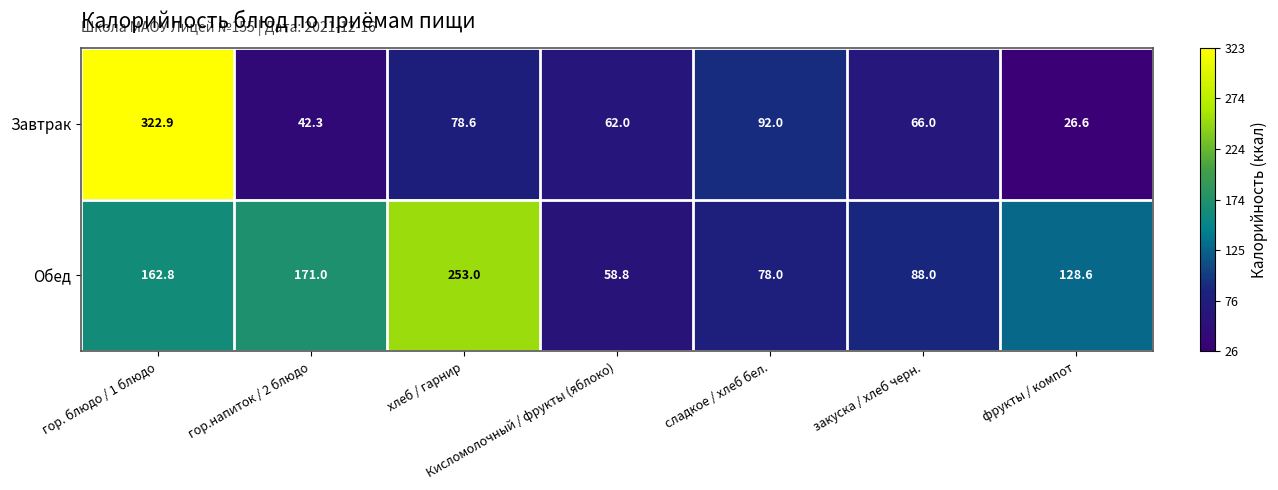

List the labels in order of Завтрак value, largest first.

гор. блюдо / 1 блюдо, сладкое / хлеб бел., хлеб / гарнир, закуска / хлеб черн., Кисломолочный / фрукты (яблоко), гор.напиток / 2 блюдо, фрукты / компот